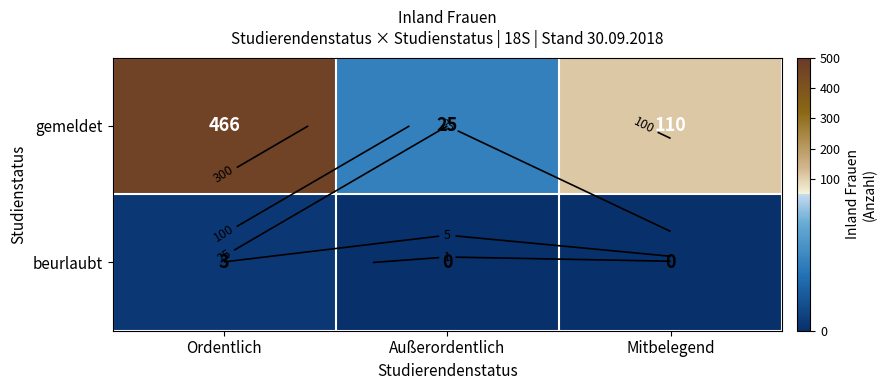

Between Außerordentlich and Ordentlich, which is larger?

Ordentlich